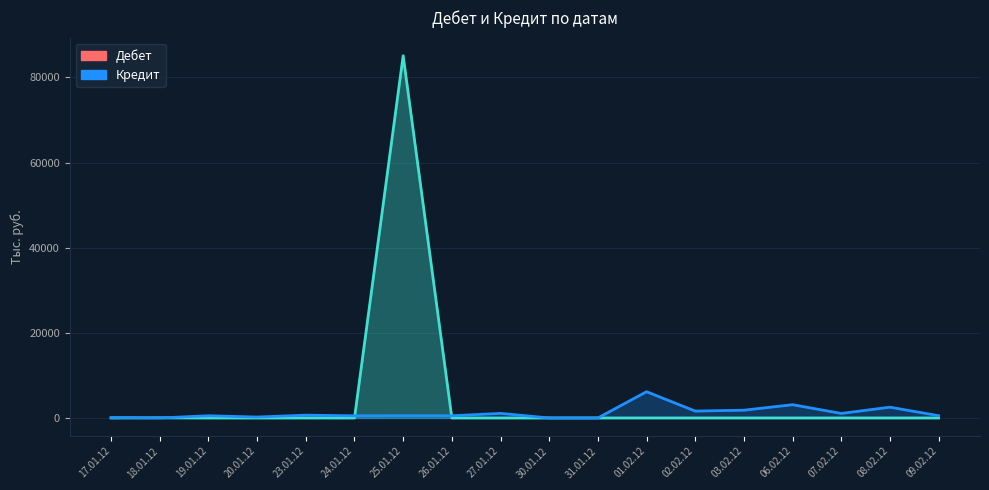

What is the difference between the highest and lowest values at 19.01.12?

518.3